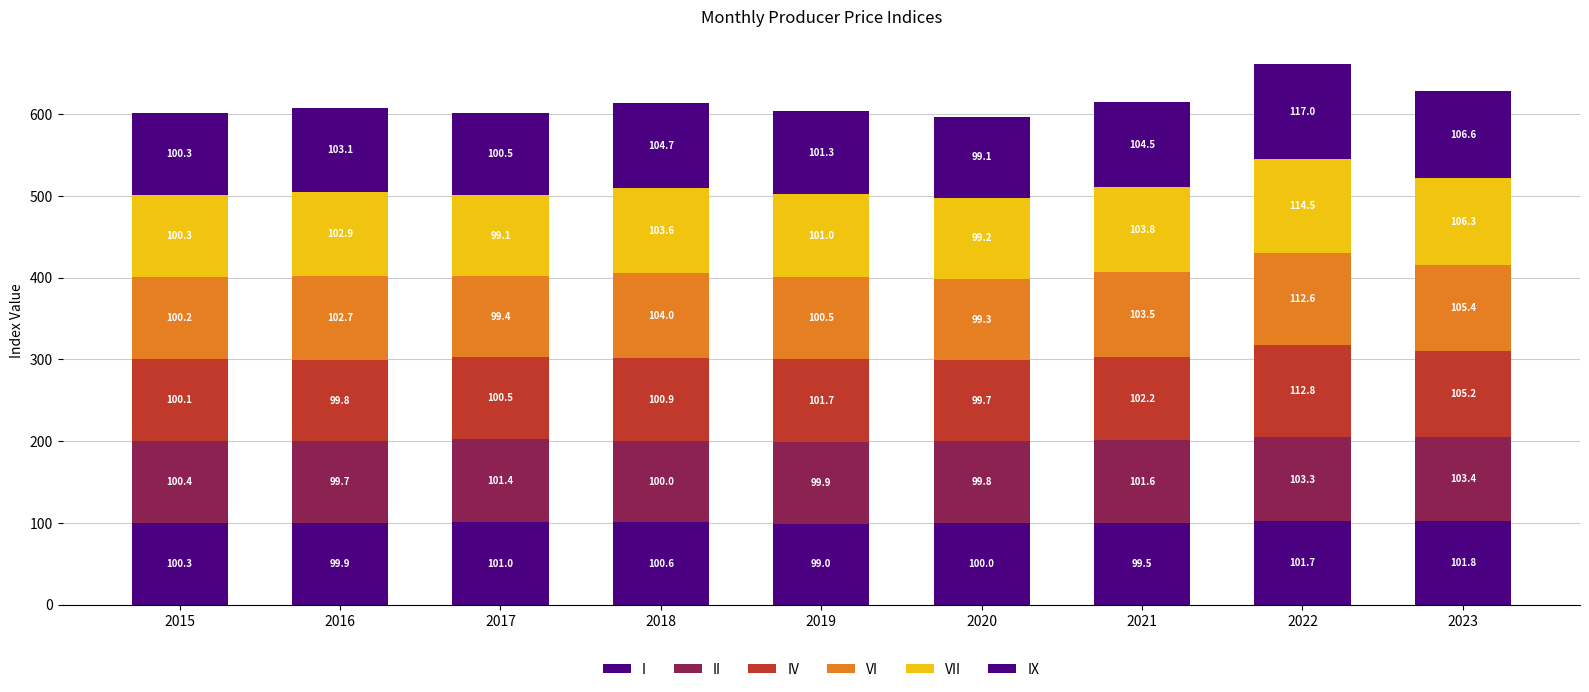

Between 2018 and 2023, which is larger?

2023